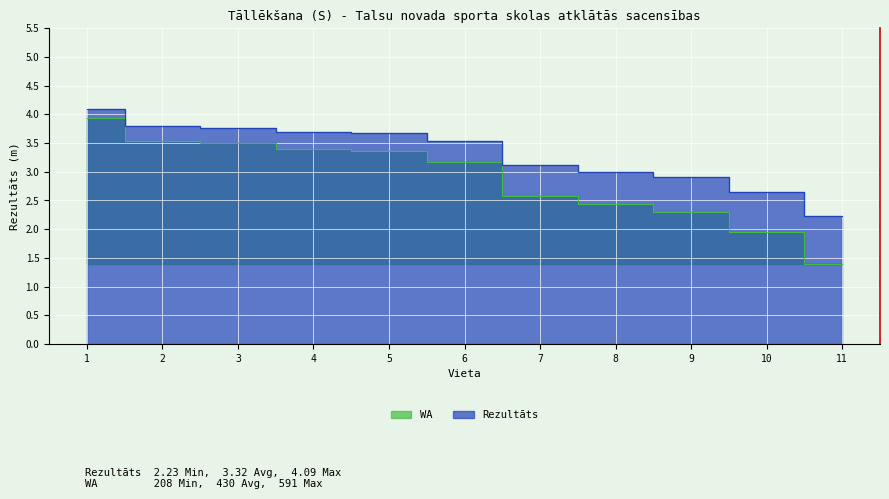

Count the number of data series in this chart.

2